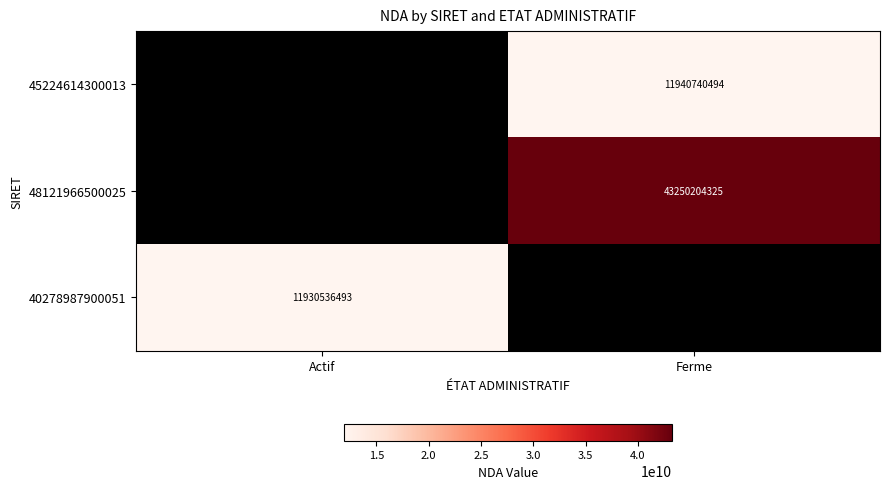

True or false: 48121966500025 has a value of 43250204325 at Ferme.

True